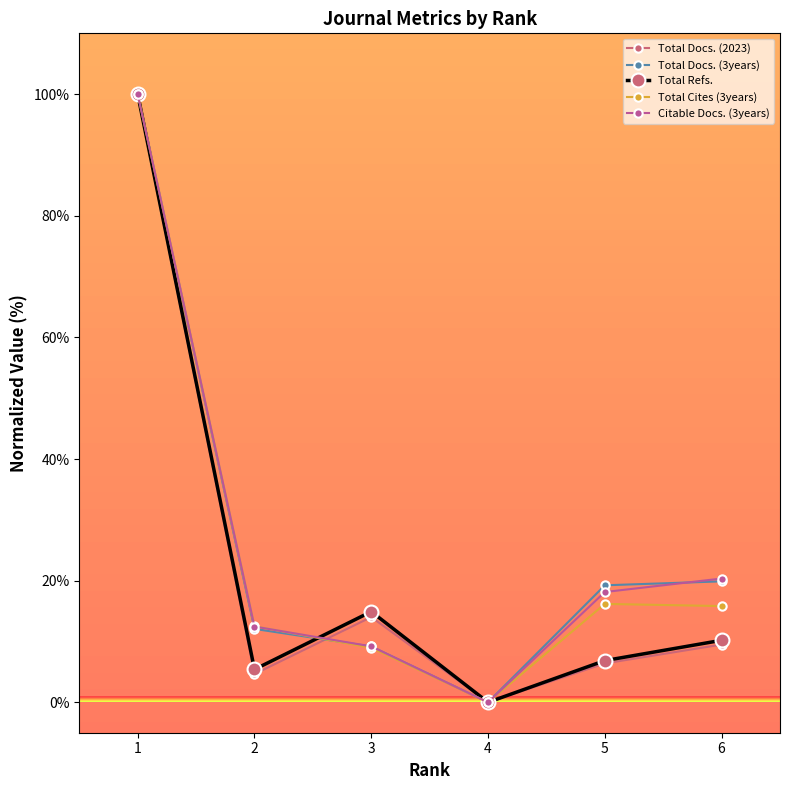

Which series changed the most between 2 and 6?

Citable Docs. (3years)